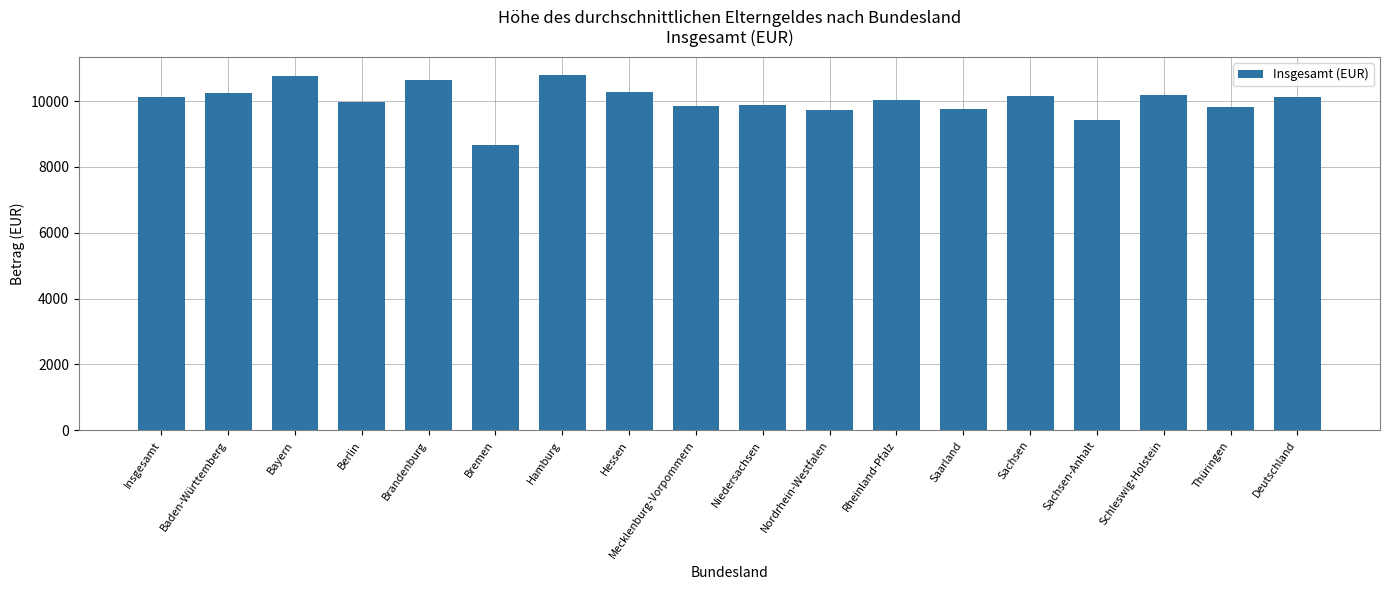

The chart shows a value of 9821 at Thüringen. True or false?

True